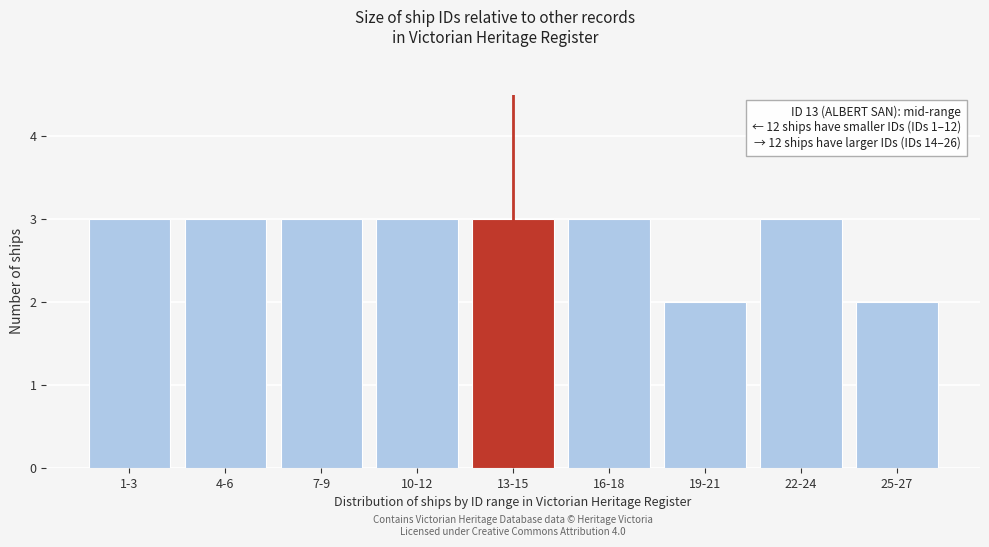

Reading left to right, list all the values displayed in this chart.

1-3=3	4-6=3	7-9=3	10-12=3	13-15=3	16-18=3	19-21=2	22-24=3	25-27=2